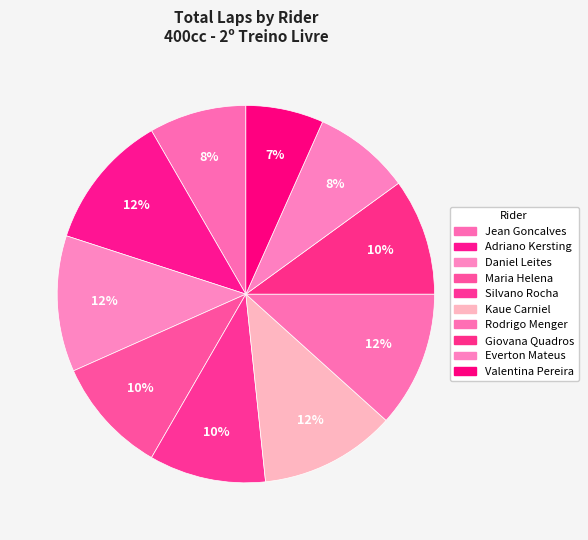

Count the number of slices in the pie.

10